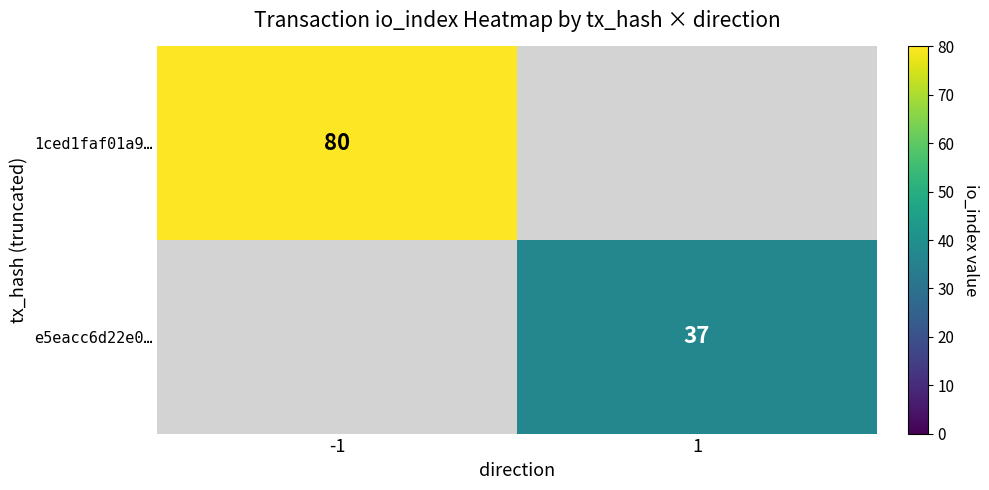

The value of e5eacc6d22e0… at 1 is 10. True or false?

False